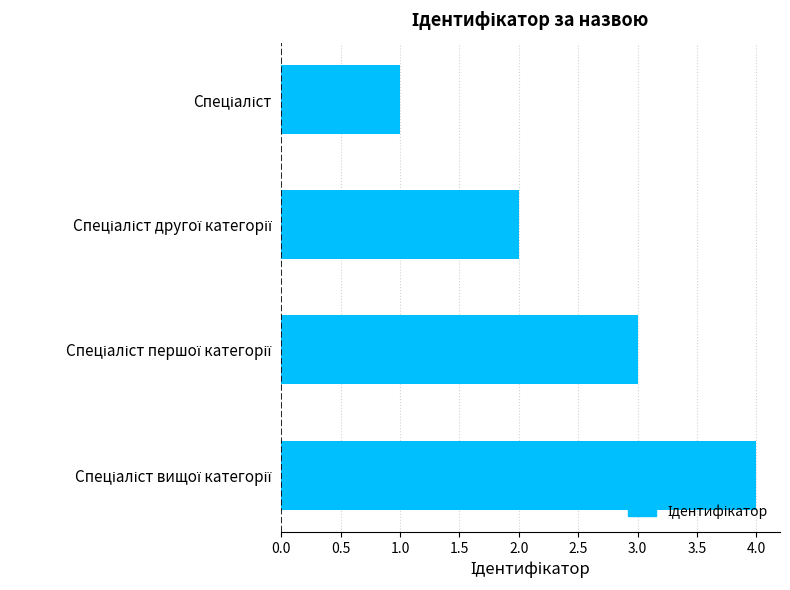

Count the values in the range 2 to 4.

3